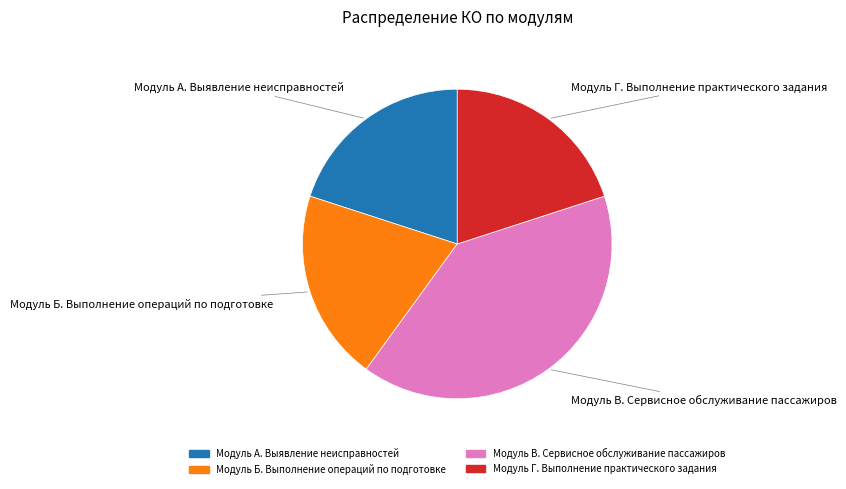

Which category has the biggest portion of the pie?

Модуль В. Сервисное обслуживание пассажиров